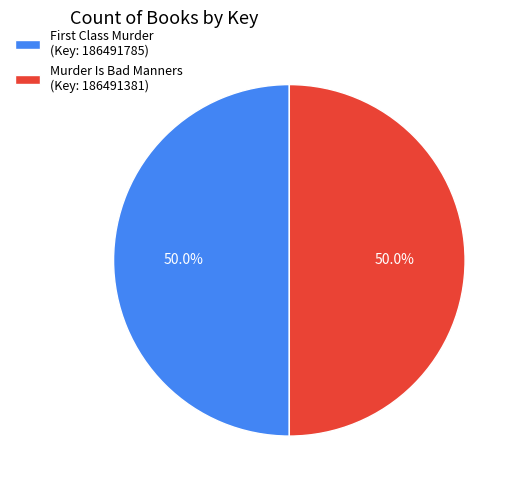

How many slices are in this pie chart?

2